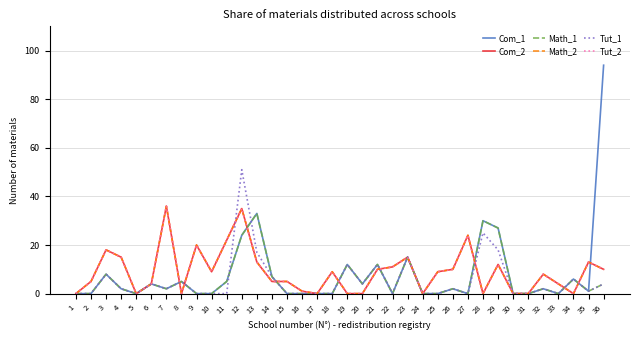

Reading left to right, transcribe all the data shown in this chart.

Com_1: 1=0	2=0	3=8	4=2	5=0	6=4	7=2	8=5	9=0	10=0	11=5	12=24	13=33	14=7	15=0	16=0	17=0	18=0	19=12	20=4	21=12	22=0	23=15	24=0	25=0	26=2	27=0	28=30	29=27	30=0	31=0	32=2	33=0	34=6	35=1	36=94
Com_2: 1=0	2=5	3=18	4=15	5=0	6=4	7=36	8=0	9=20	10=9	11=22	12=35	13=13	14=5	15=5	16=1	17=0	18=9	19=0	20=0	21=10	22=11	23=15	24=0	25=9	26=10	27=24	28=0	29=12	30=0	31=0	32=8	33=4	34=0	35=13	36=10
Math_1: 1=0	2=0	3=8	4=2	5=0	6=4	7=2	8=5	9=0	10=0	11=5	12=24	13=33	14=7	15=0	16=0	17=0	18=0	19=12	20=4	21=12	22=0	23=15	24=0	25=0	26=2	27=0	28=30	29=27	30=0	31=0	32=2	33=0	34=6	35=1	36=4
Math_2: 1=0	2=5	3=18	4=15	5=0	6=4	7=36	8=0	9=20	10=9	11=22	12=35	13=13	14=5	15=5	16=1	17=0	18=9	19=0	20=0	21=10	22=11	23=15	24=0	25=9	26=10	27=24	28=0	29=12	30=0	31=0	32=8	33=4	34=0	35=13	36=10
Tut_1: 1=0	2=0	3=8	4=2	5=0	6=4	7=2	8=5	9=0	10=0	11=0	12=51	13=17	14=7	15=0	16=0	17=0	18=0	19=12	20=4	21=12	22=0	23=15	24=0	25=0	26=2	27=0	28=25	29=18	30=0	31=0	32=2	33=0	34=6	35=1	36=4
Tut_2: 1=0	2=5	3=18	4=15	5=0	6=4	7=36	8=0	9=20	10=9	11=22	12=35	13=13	14=5	15=5	16=1	17=0	18=9	19=0	20=0	21=10	22=11	23=15	24=0	25=9	26=10	27=24	28=0	29=12	30=0	31=0	32=8	33=4	34=0	35=13	36=10